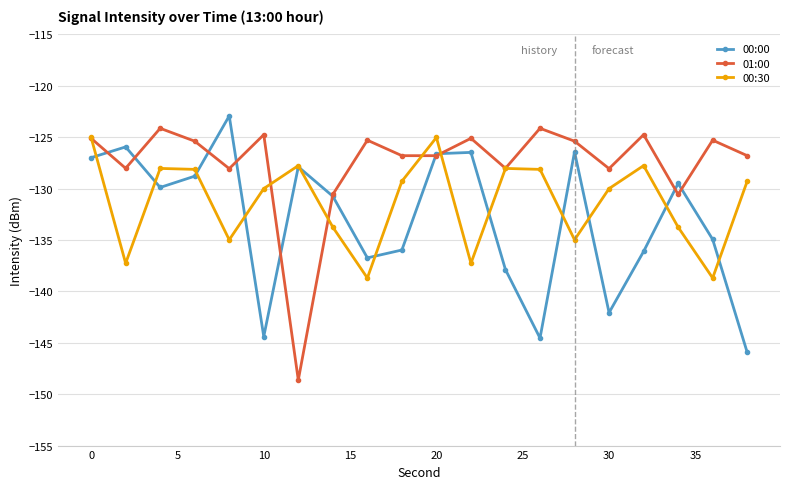

What is the minimum value for 01:00?

-148.6